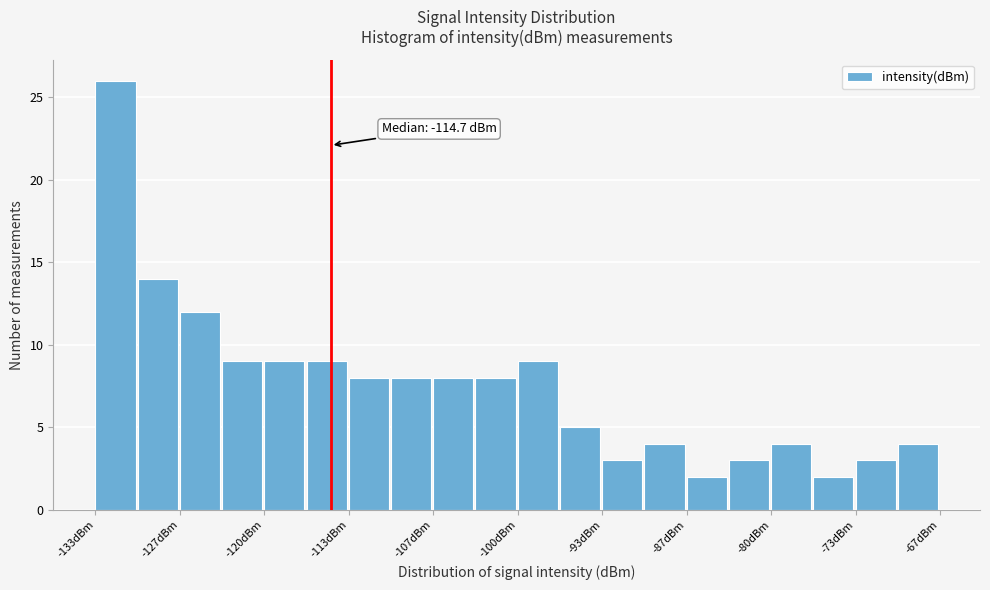

Around what value on the x-axis is the tallest bar? Give the approximate position of its centre, as read against the axis.

-132